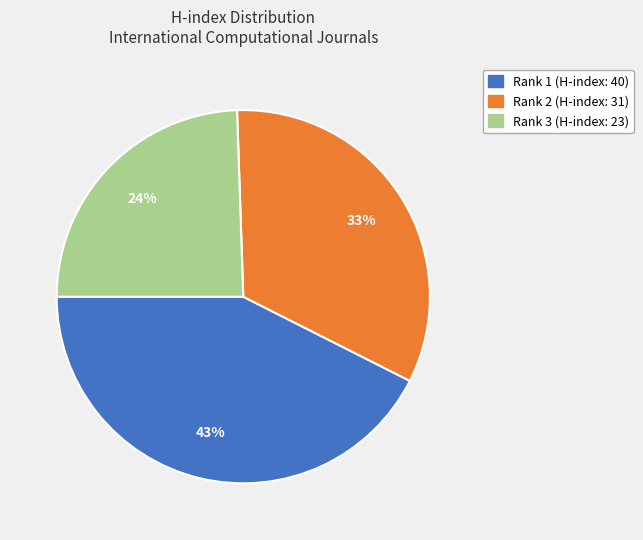

Rank the categories by value from lowest to highest.

Rank 3 (H-index: 23), Rank 2 (H-index: 31), Rank 1 (H-index: 40)